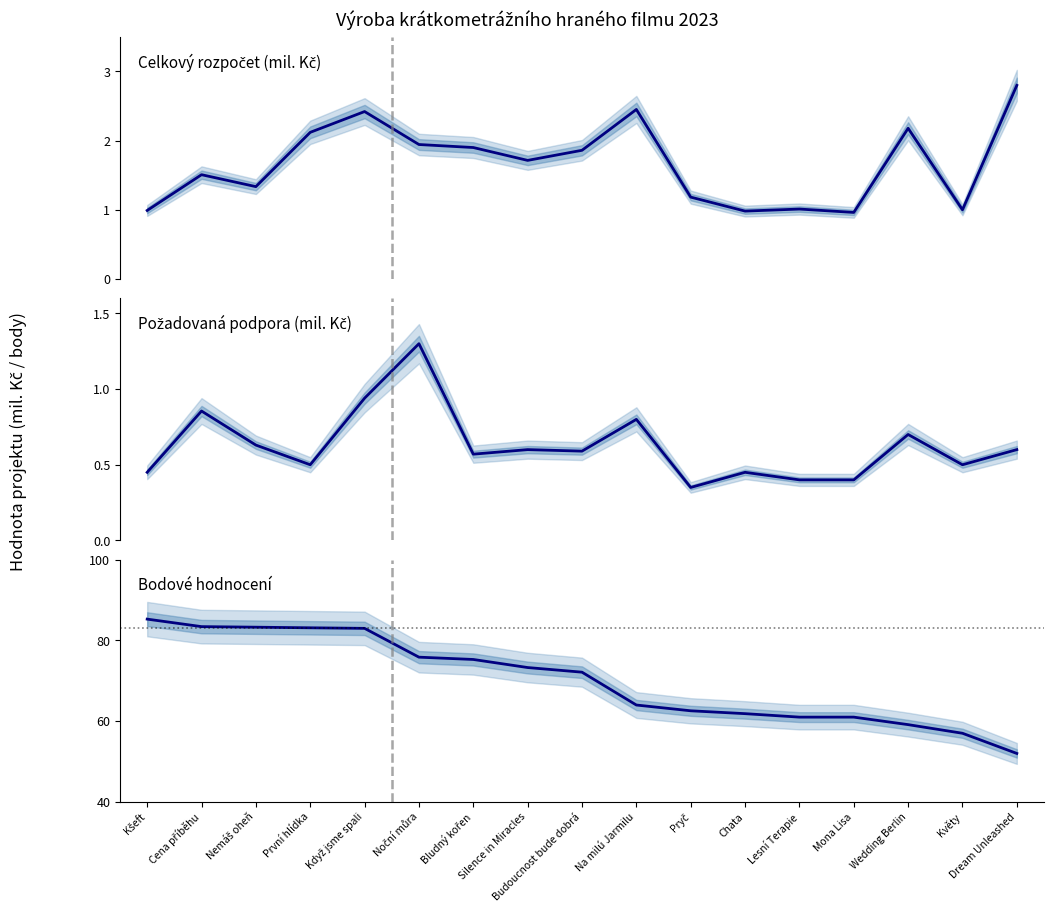

What is the minimum value for Celkový rozpočet projektu?

1.0